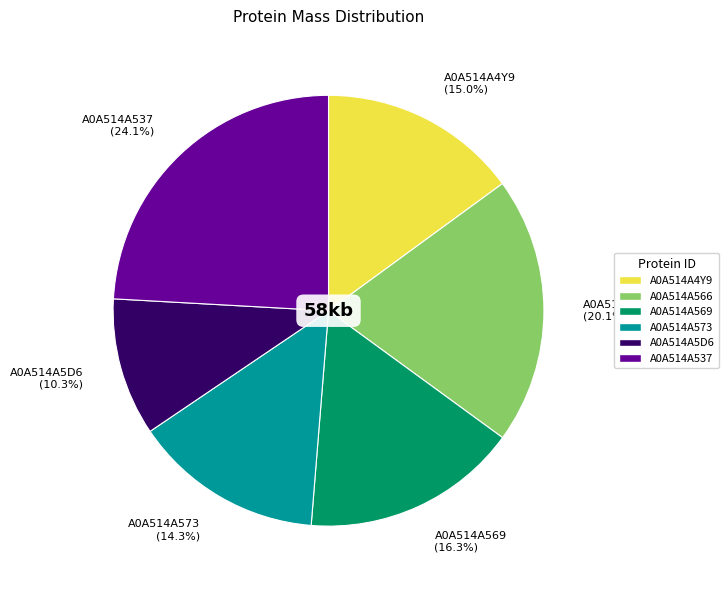

How many segments does this pie chart have?

6